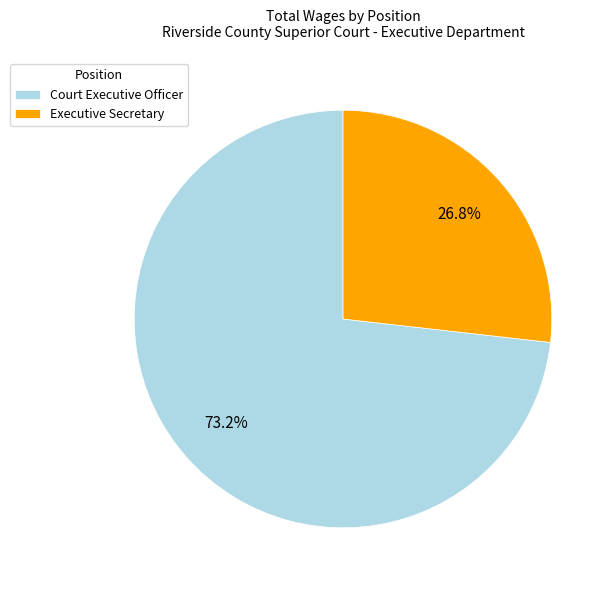

To the nearest percent, what is the difference between the largest and smallest slice percentages?

46%